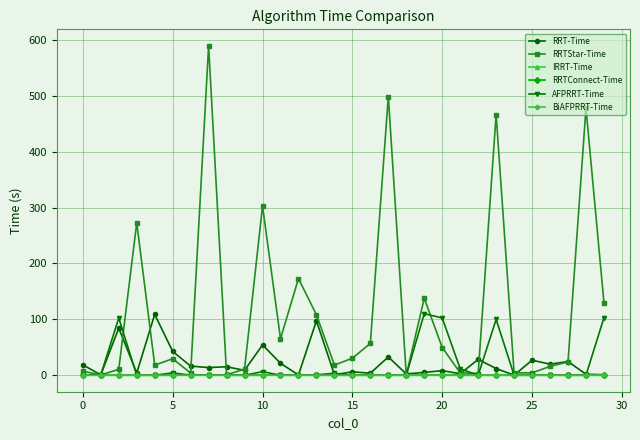

How many distinct data groups are displayed?

6